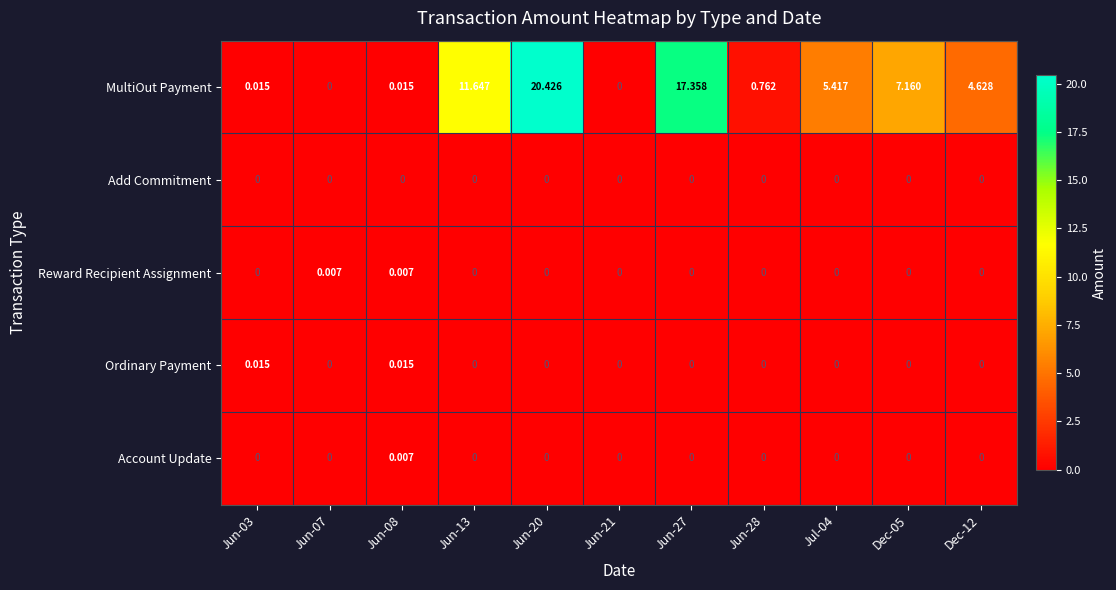

Which series has the largest range (max minus min)?

MultiOut Payment